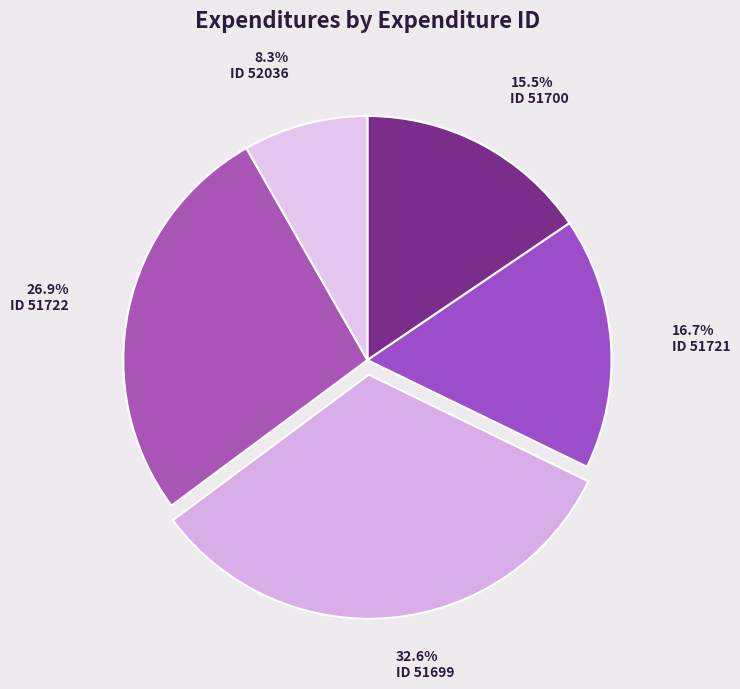

Count the number of slices in the pie.

5